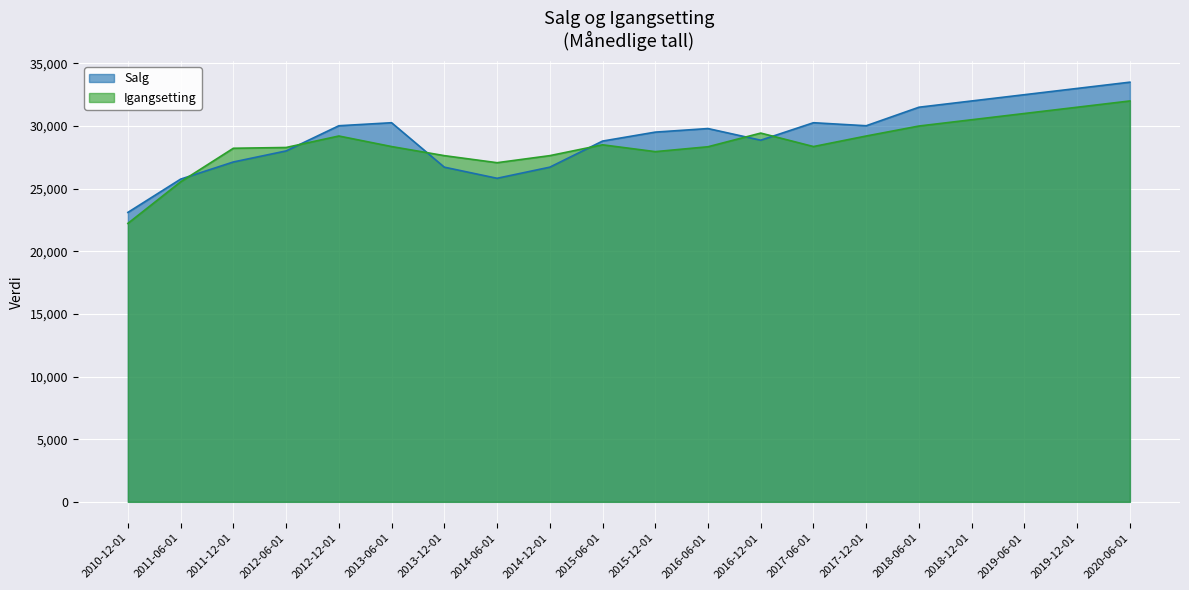

At which label is Igangsetting closest to 27113?

2014-06-01